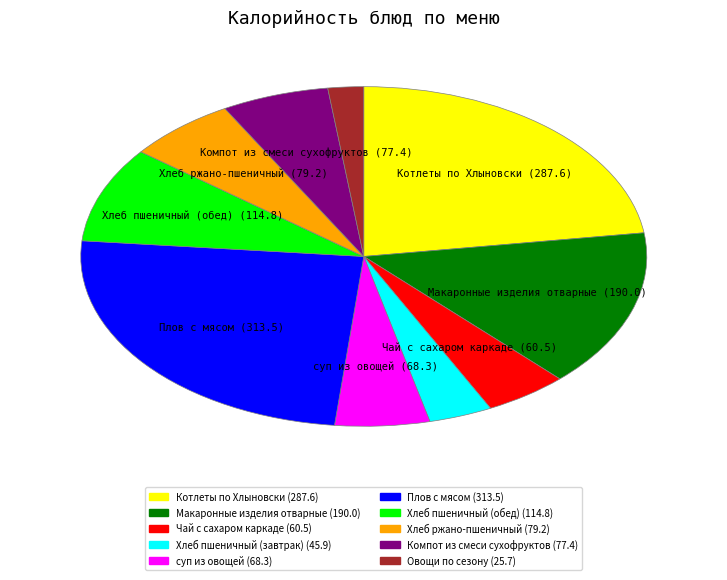

The Котлеты по Хлыновски slice represents 30% of the pie. True or false?

False